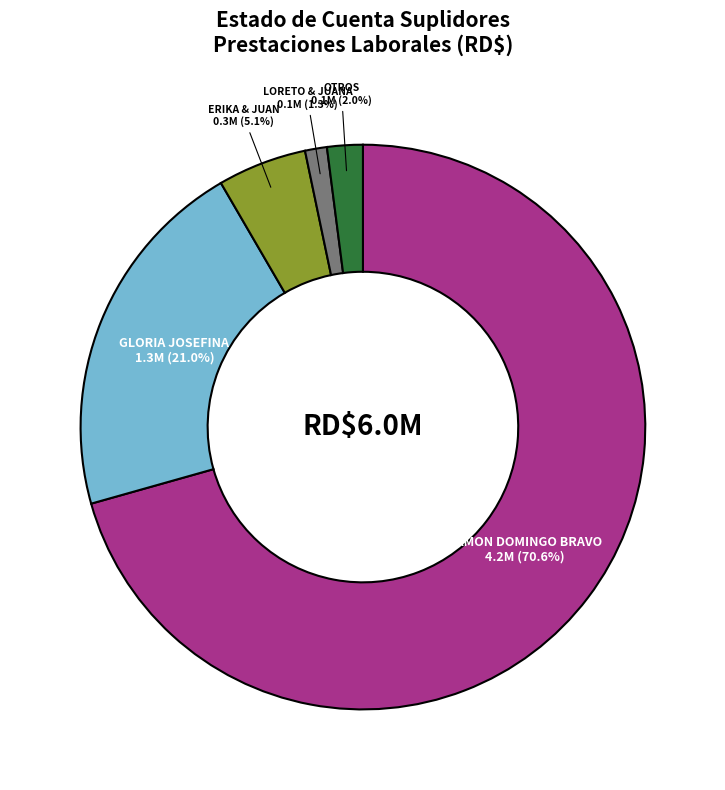

Is there any slice that represents more than half of the pie?

Yes